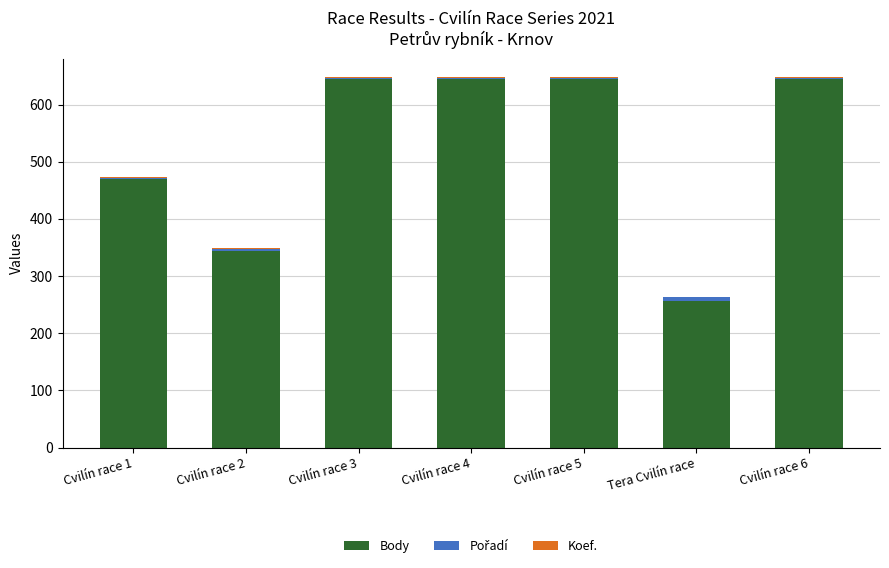

The value of Body at Cvilín race 1 is 645. True or false?

False